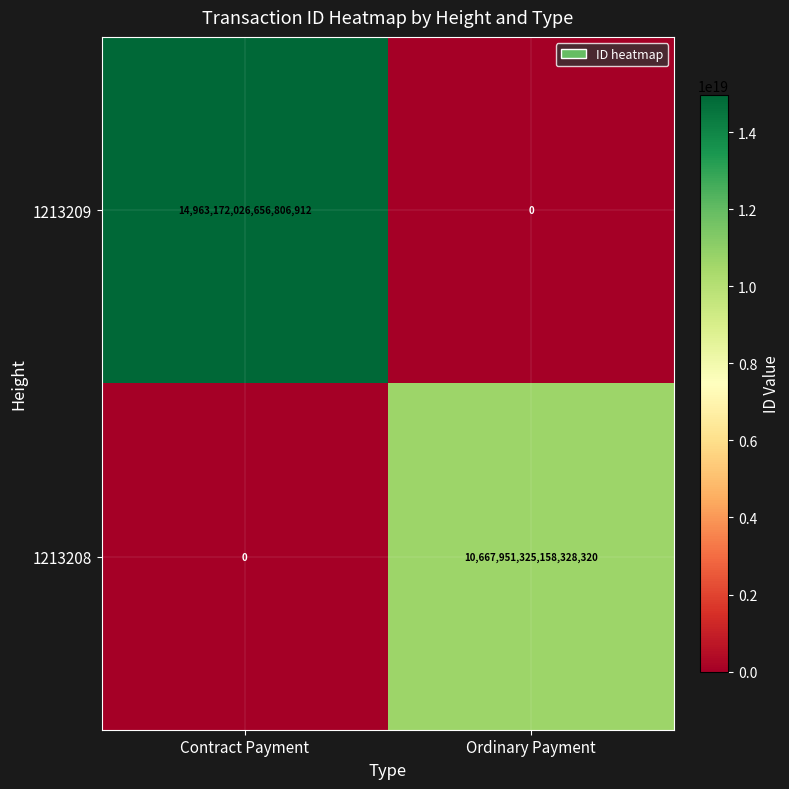

The 1213209 series shows 0 at Ordinary Payment. True or false?

True